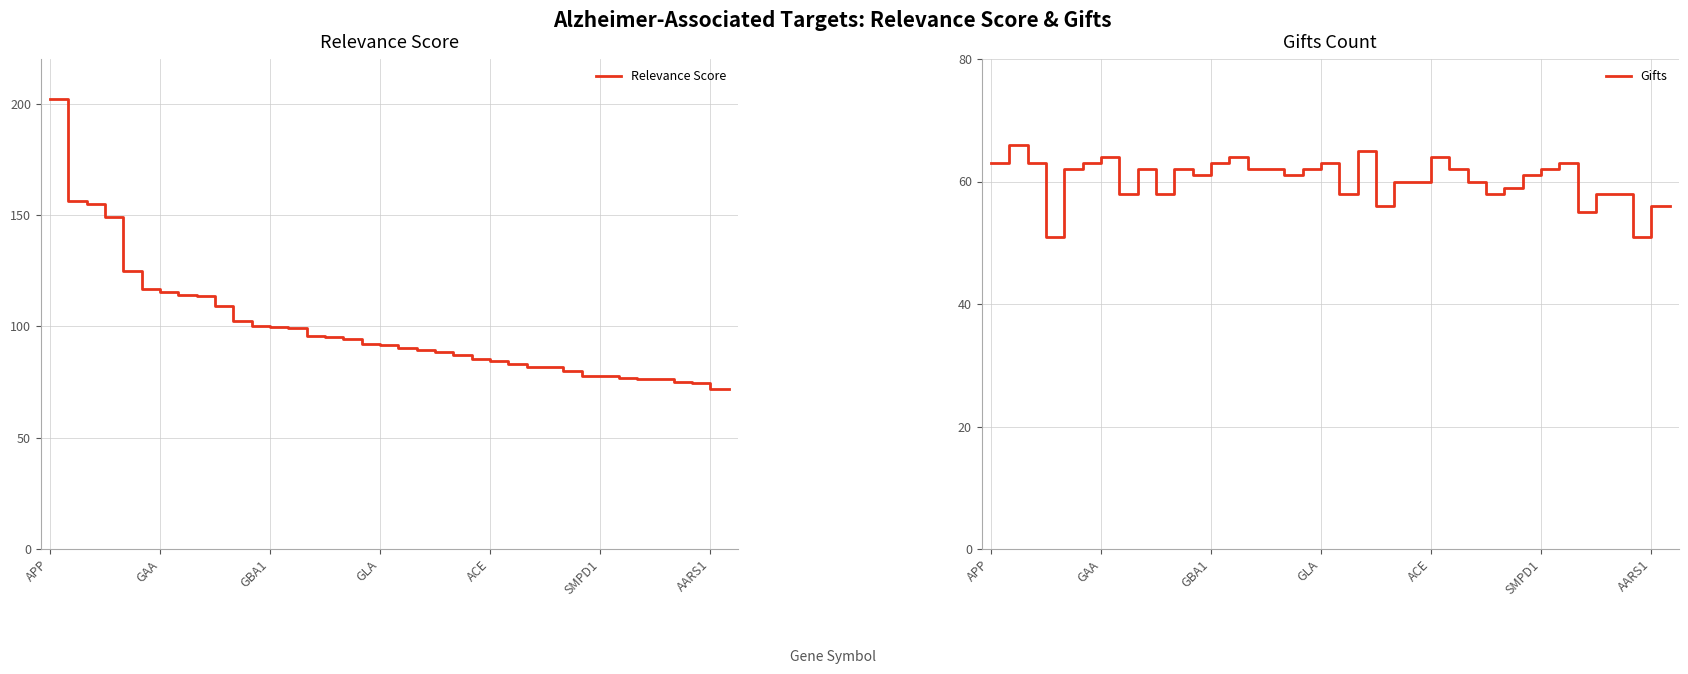

At how many categories does at least one series exceed 109?

9